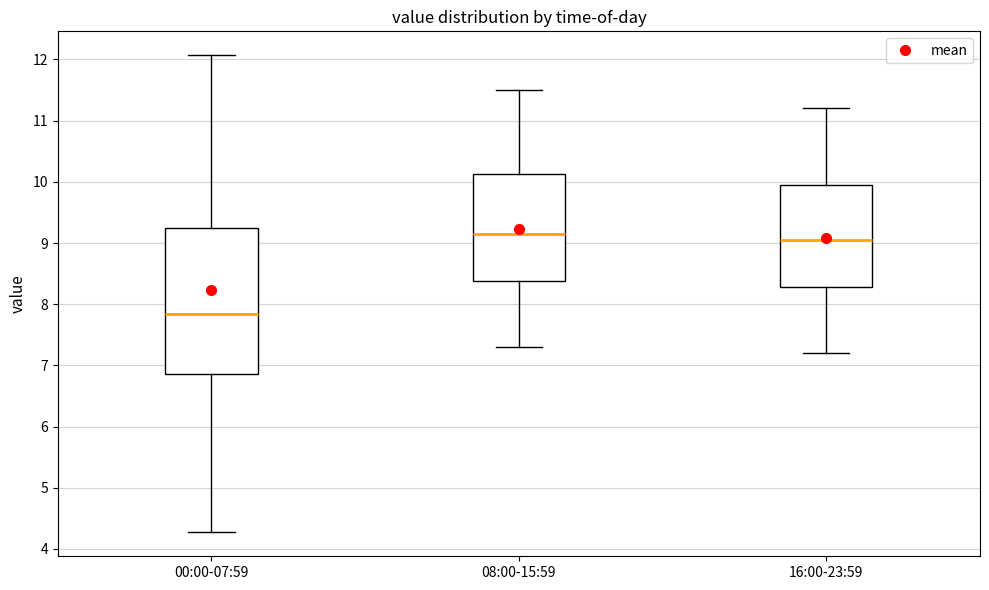

Comparing the boxes themselves (not the whiskers), which one is the tallest?

00:00-07:59